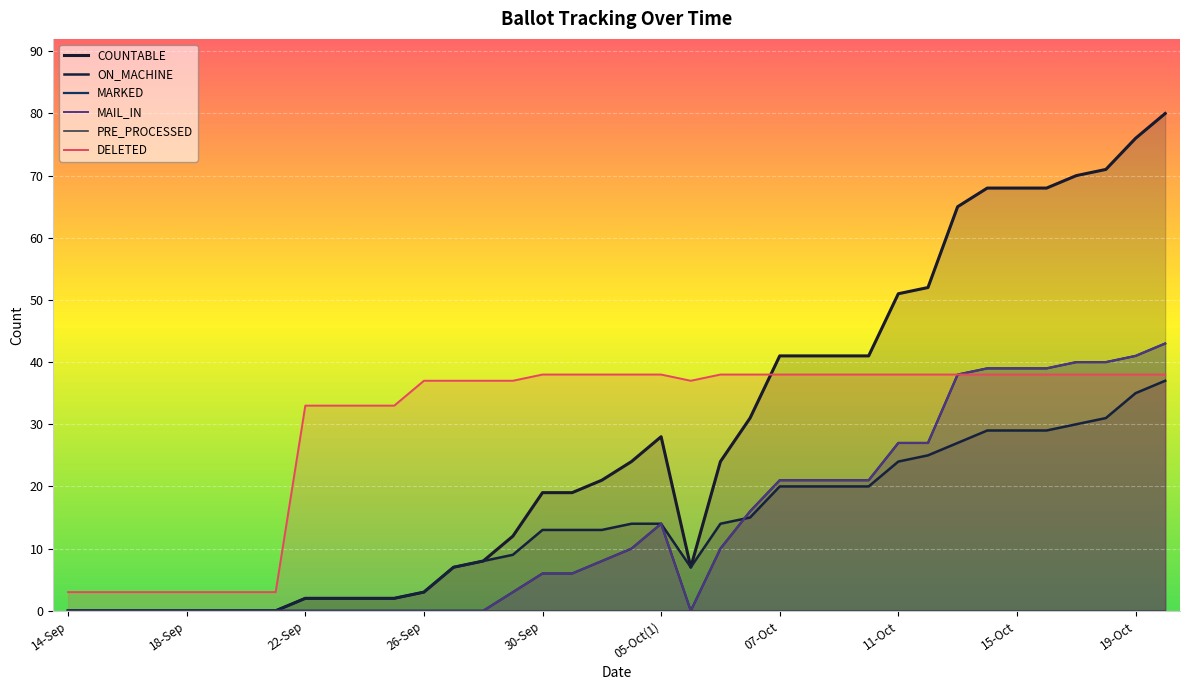

What is the difference between the maximum and second lowest values in the MARKED series?

43